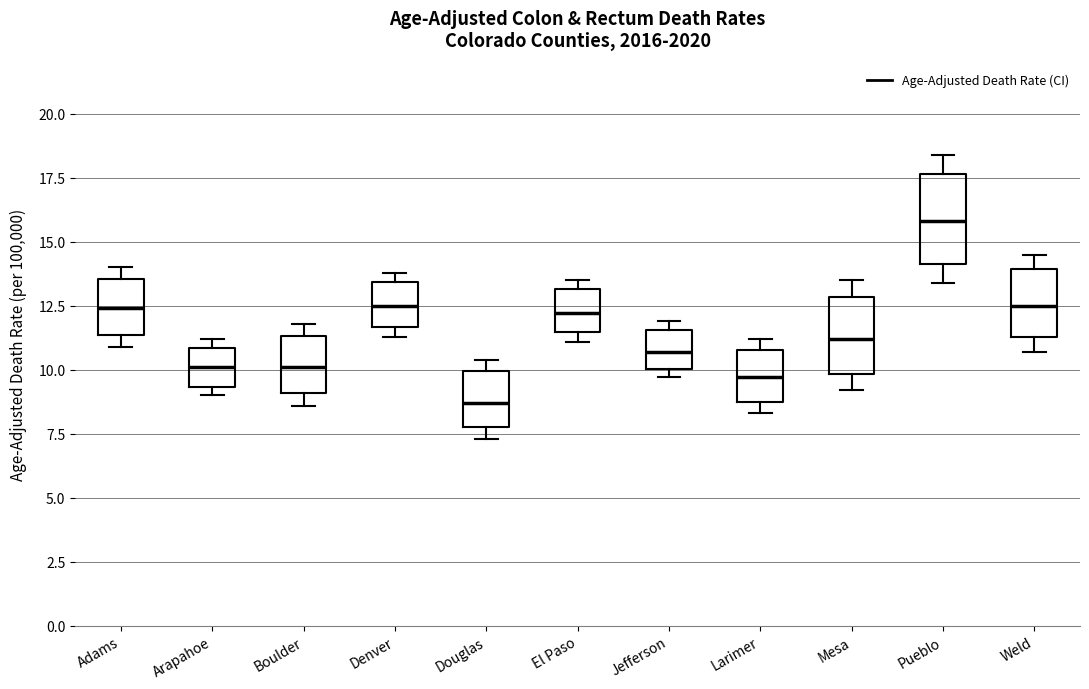

Which box's median line is the lowest?

Douglas